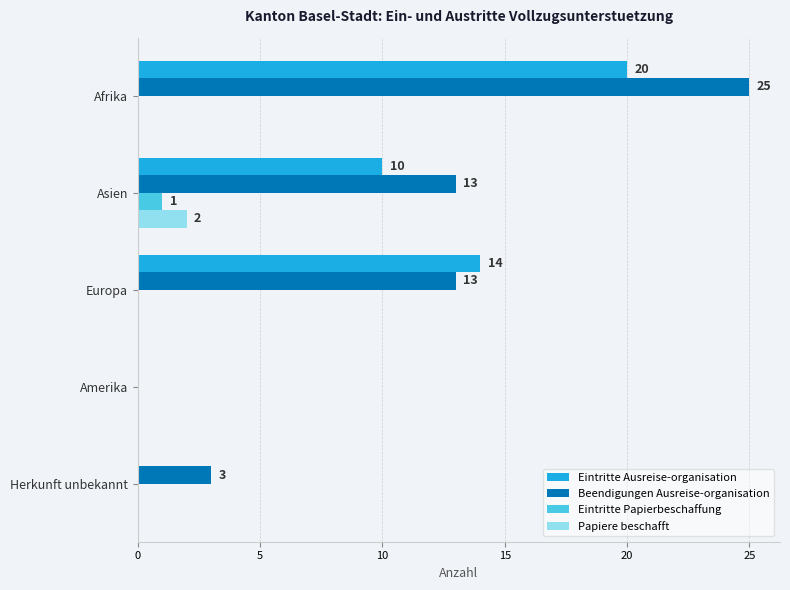

Which series changed the most between Asien and Amerika?

Beendigungen Ausreise-organisation